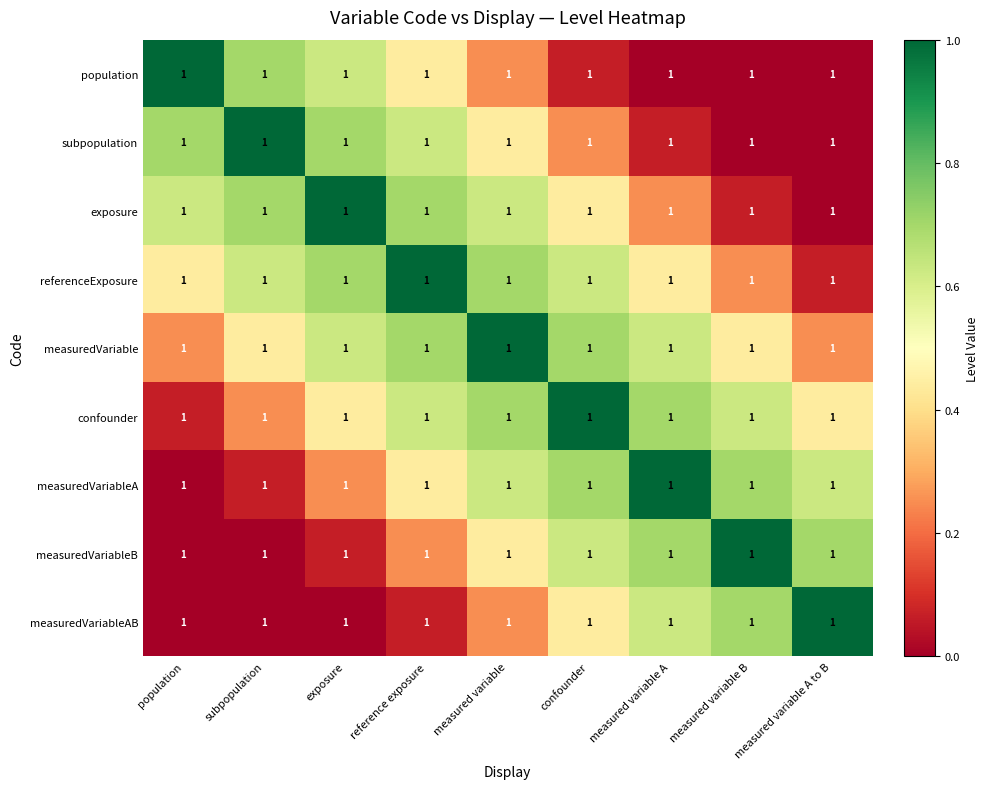

Is it true that measuredVariableA equals 0.5 at measured variable B?

False